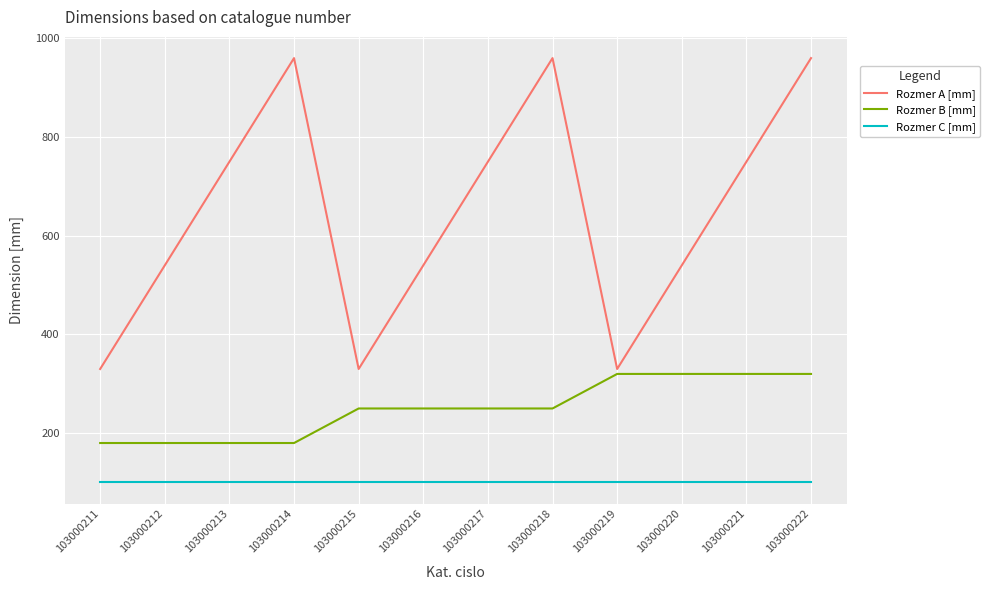

What are all the series names shown in the legend?

Rozmer A [mm], Rozmer B [mm], Rozmer C [mm]